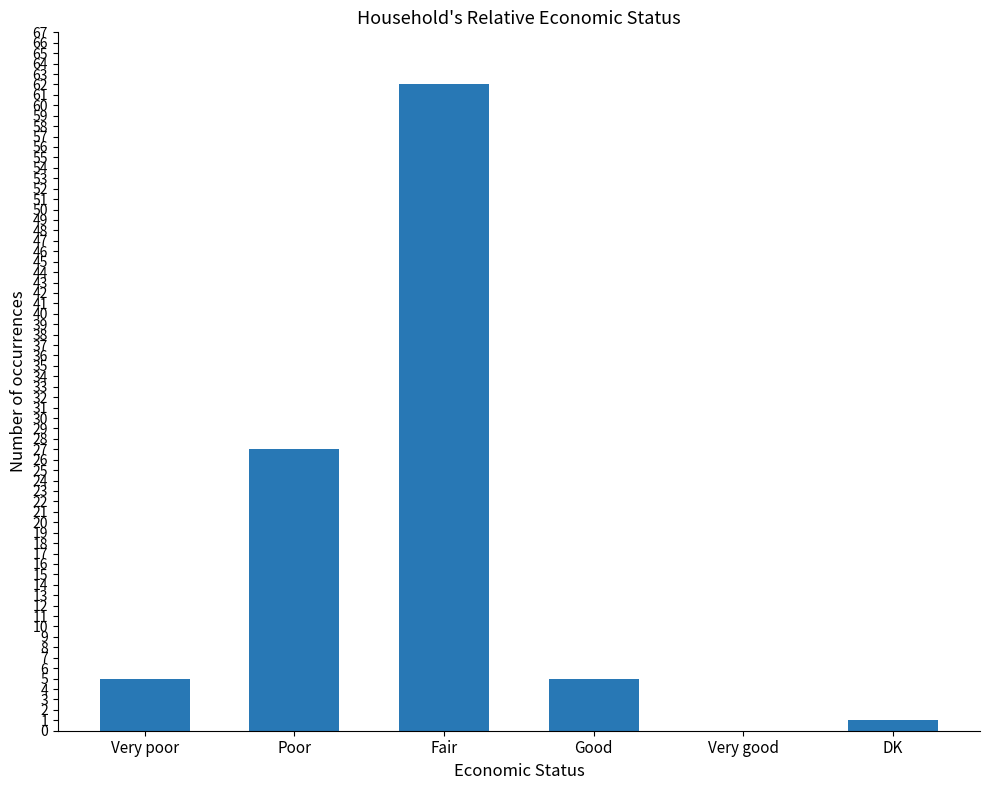

Reading right to left, what are all the values shown in this chart?

DK=1	Very good=0	Good=5	Fair=62	Poor=27	Very poor=5